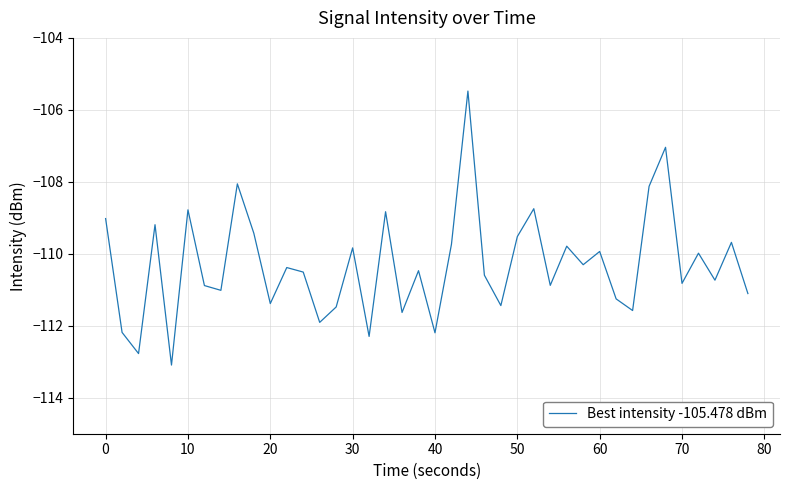

What is the difference between the maximum and minimum values?

7.6